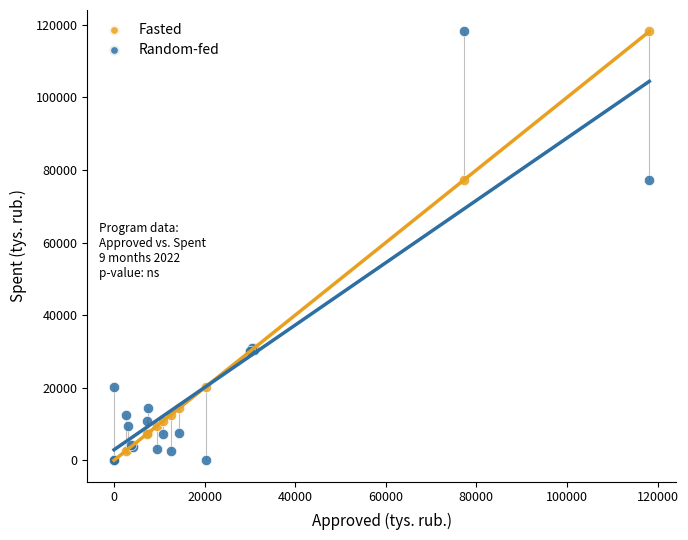

What are all the series names shown in the legend?

Fasted, Random-fed